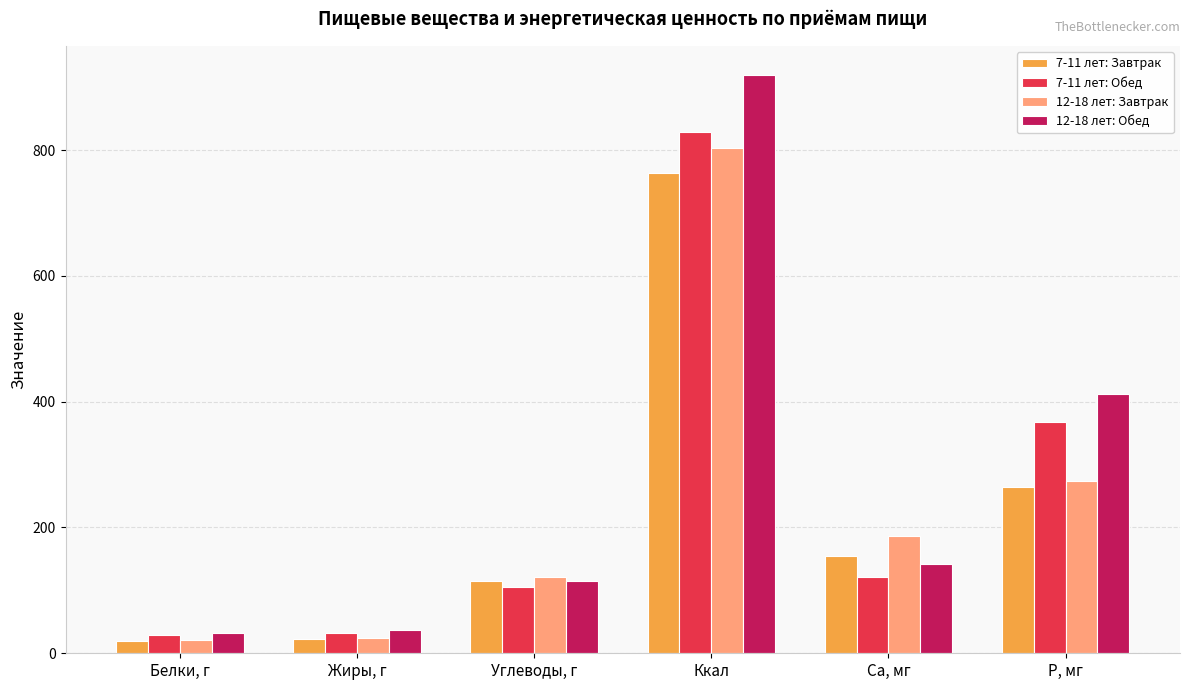

Rank the series by their maximum value, from lowest to highest.

7-11 лет: Завтрак, 12-18 лет: Завтрак, 7-11 лет: Обед, 12-18 лет: Обед